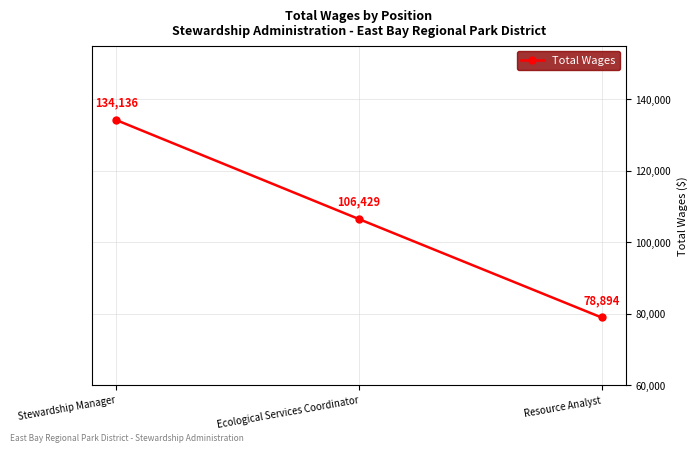

Reading right to left, what are all the values shown in this chart?

78894	106429	134136